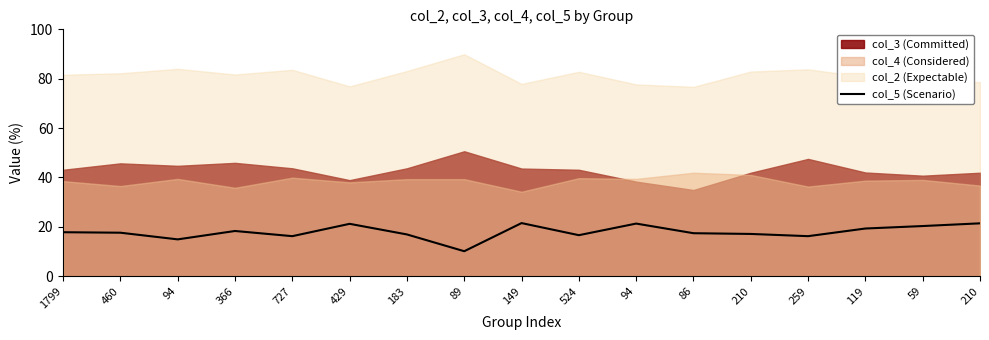

Does the chart display data point markers on the line(s)?

No